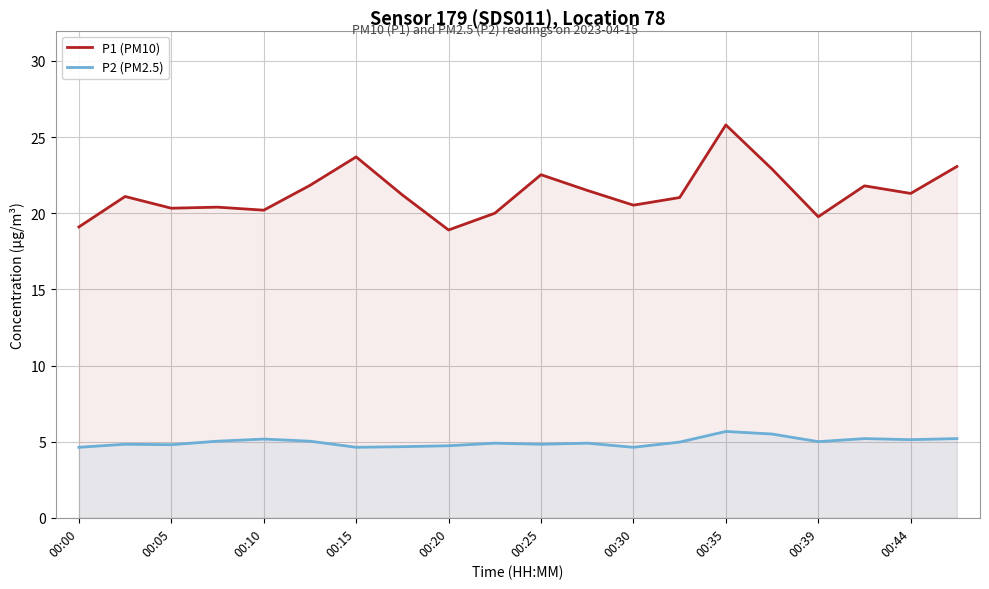

List the series in order of their peak value, lowest first.

P2 (PM2.5), P1 (PM10)